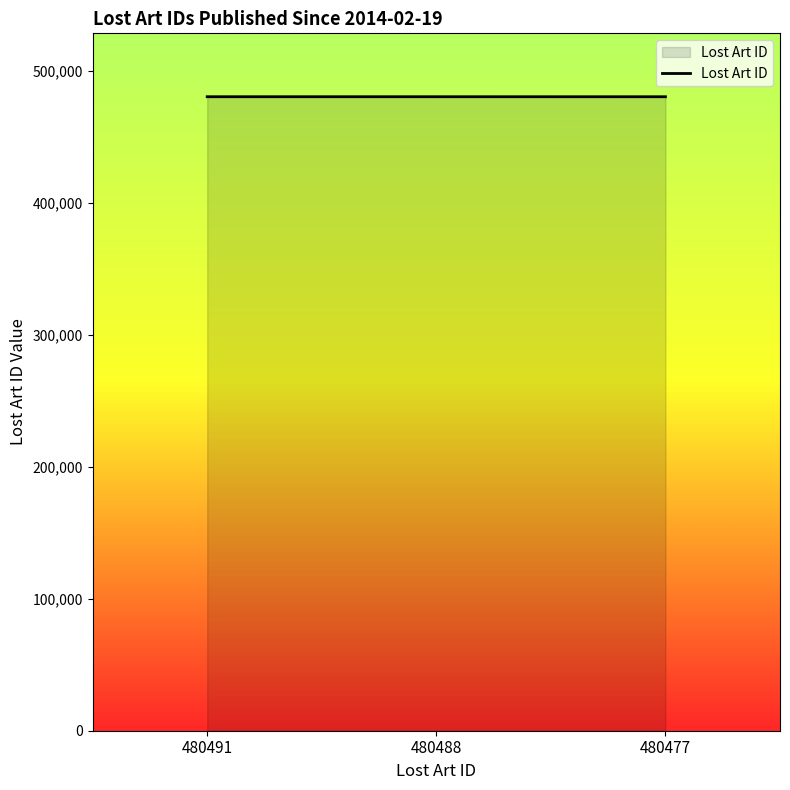

How many distinct data groups are displayed?

1